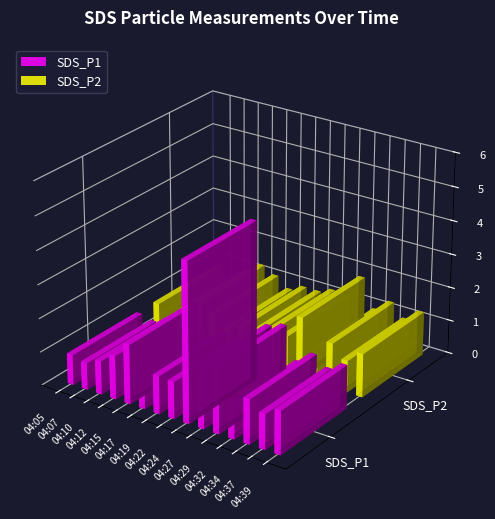

Rank the series by their maximum value, from lowest to highest.

SDS_P2, SDS_P1